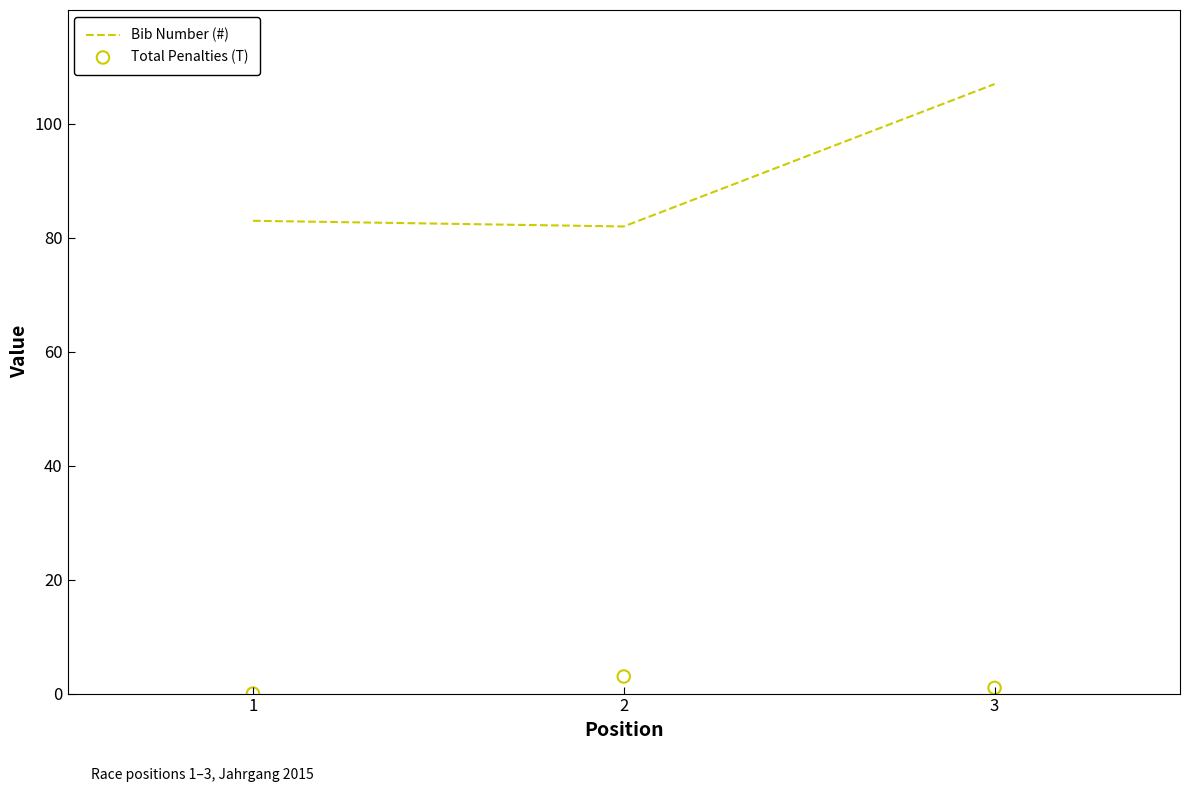

At which category is the sum across all series the highest?

3